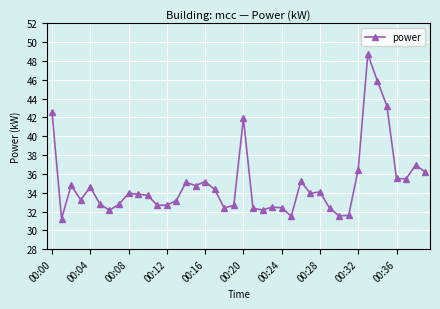

True or false: there are more than 1 points higher than both neighbors.

True